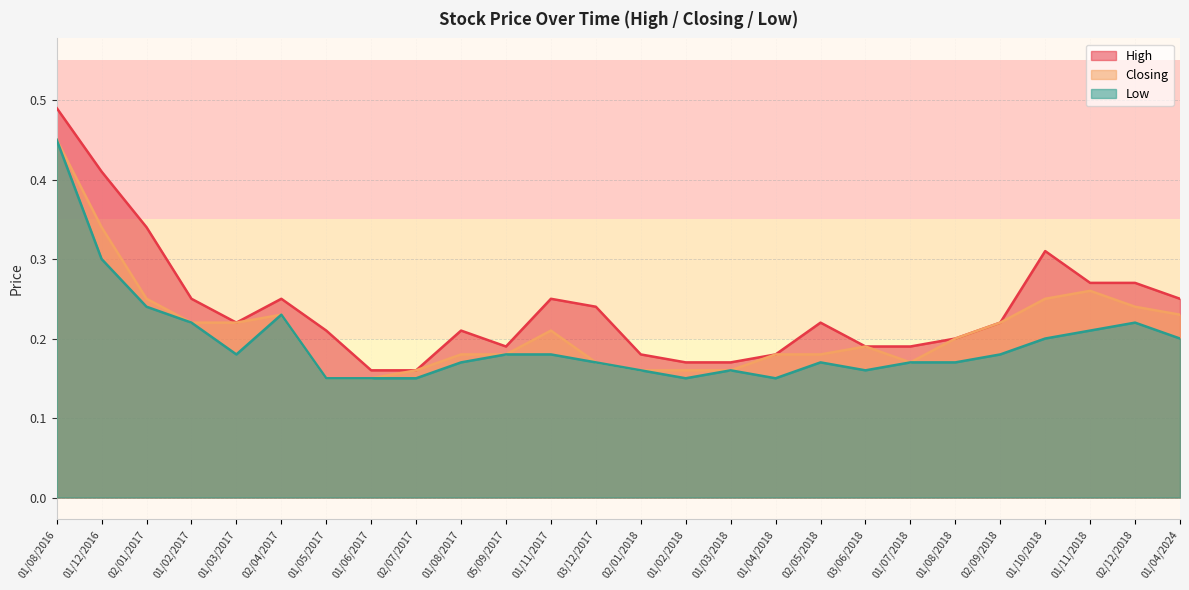

True or false: Closing and High intersect in this chart.

False